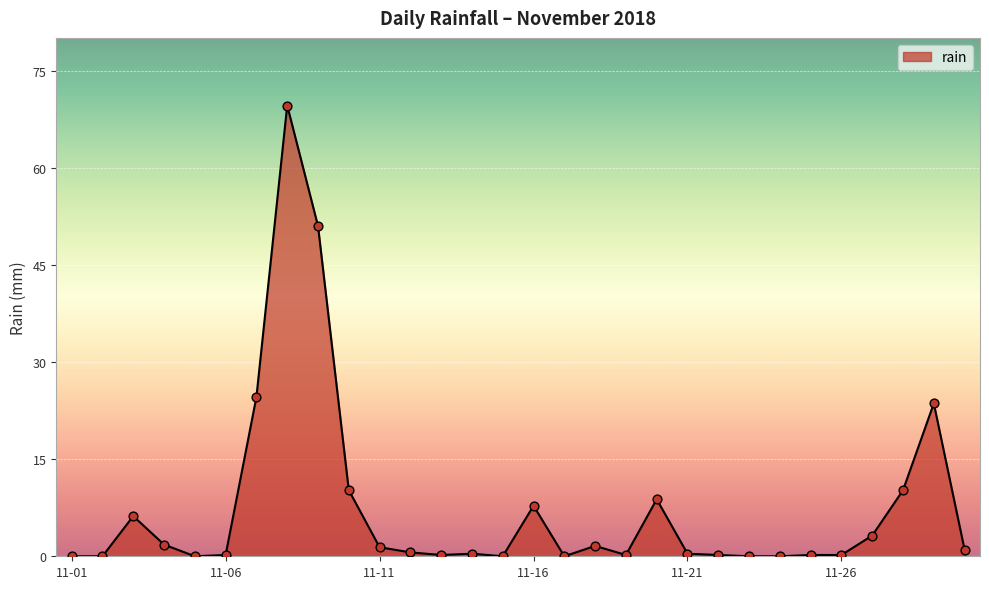

What is the difference between the maximum and minimum values?

69.6